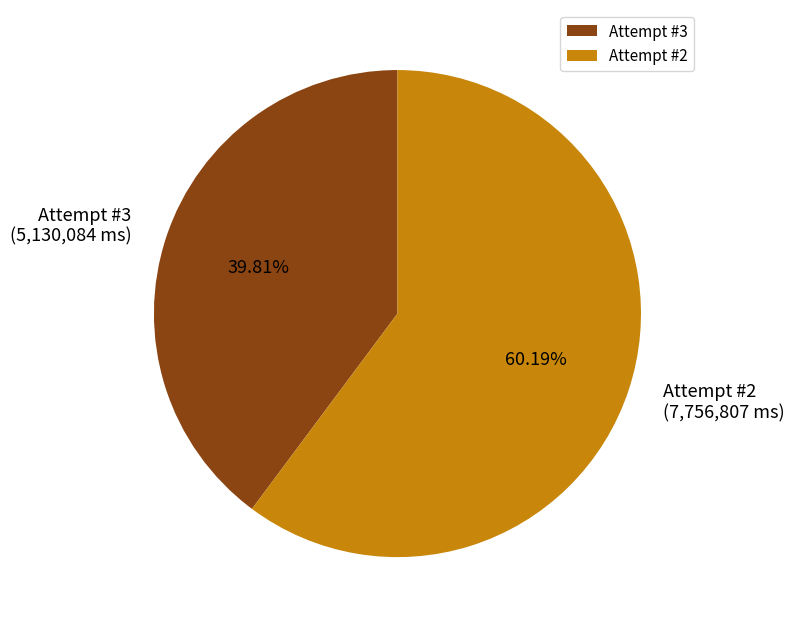

To the nearest percent, what is the difference between the largest and smallest slice percentages?

20%